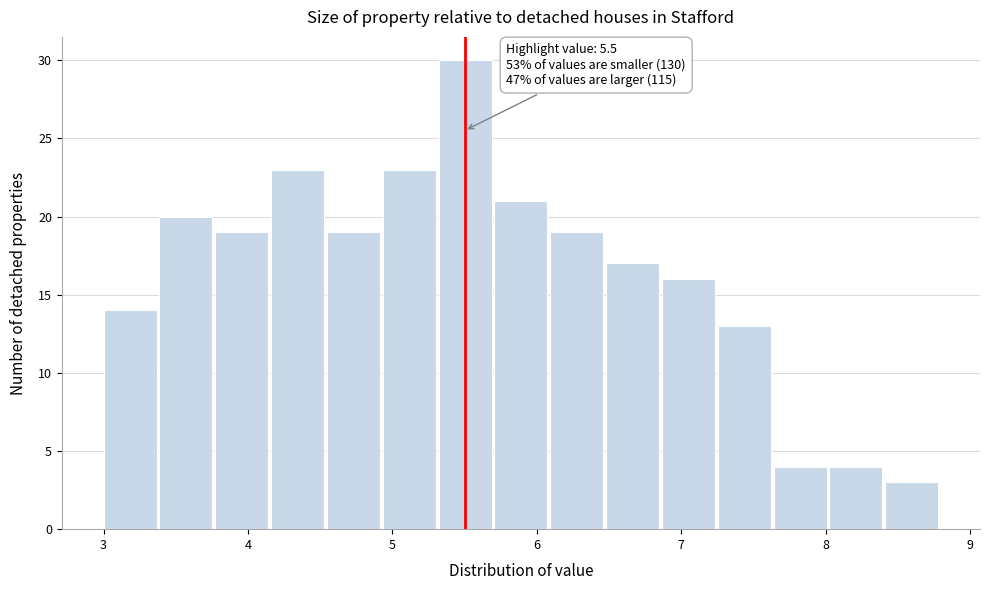

Around what value on the x-axis is the tallest bar? Give the approximate position of its centre, as read against the axis.

5.5